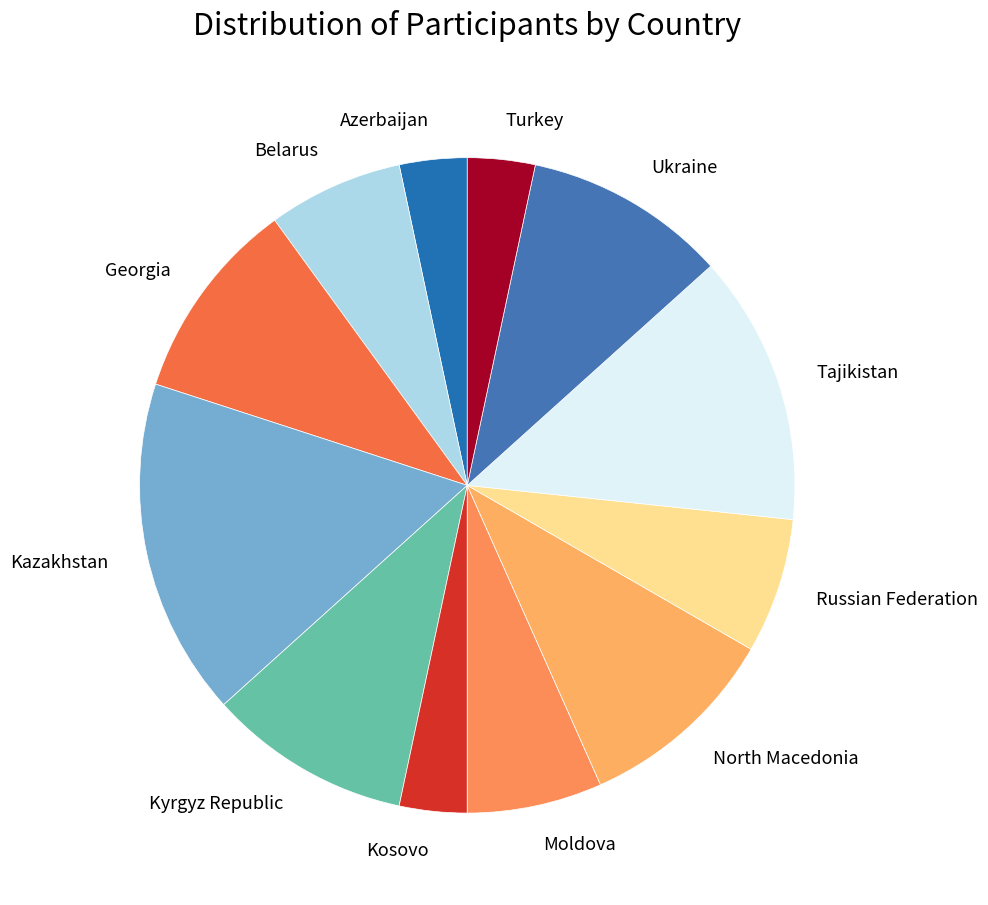

How many slices are in this pie chart?

12